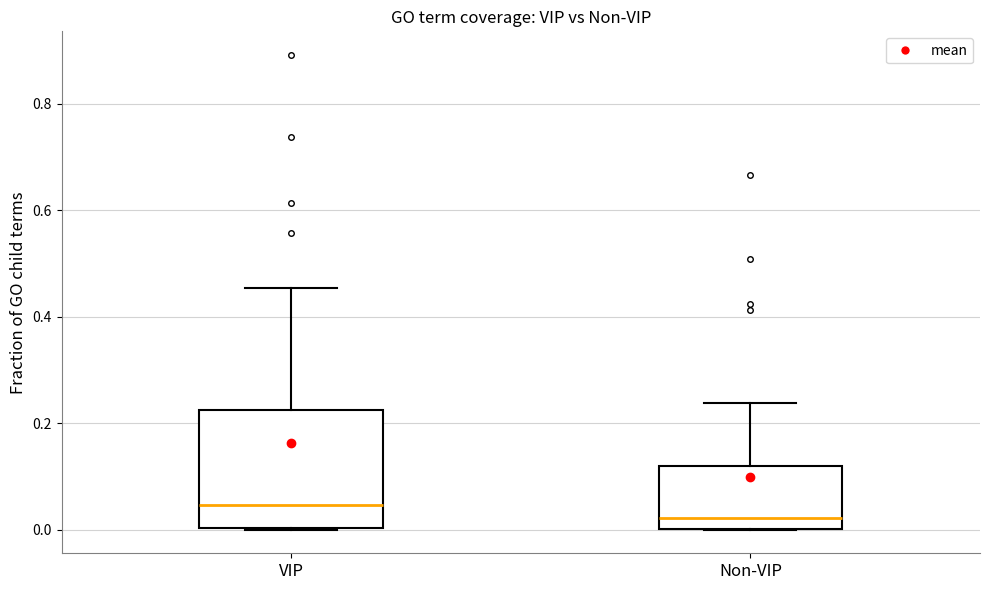

Comparing the boxes themselves (not the whiskers), which one is the tallest?

VIP